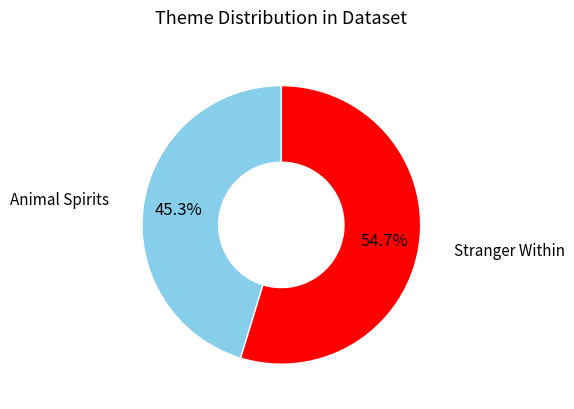

To the nearest percent, what percentage of the pie is Animal Spirits?

45%